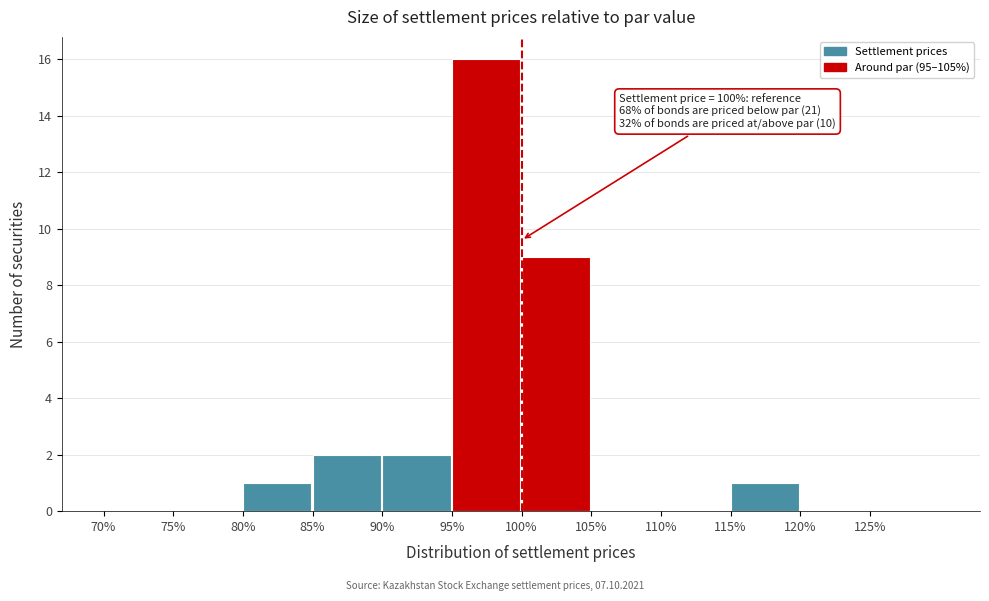

Over which range of the x-axis is the bar tallest?

95 to 100